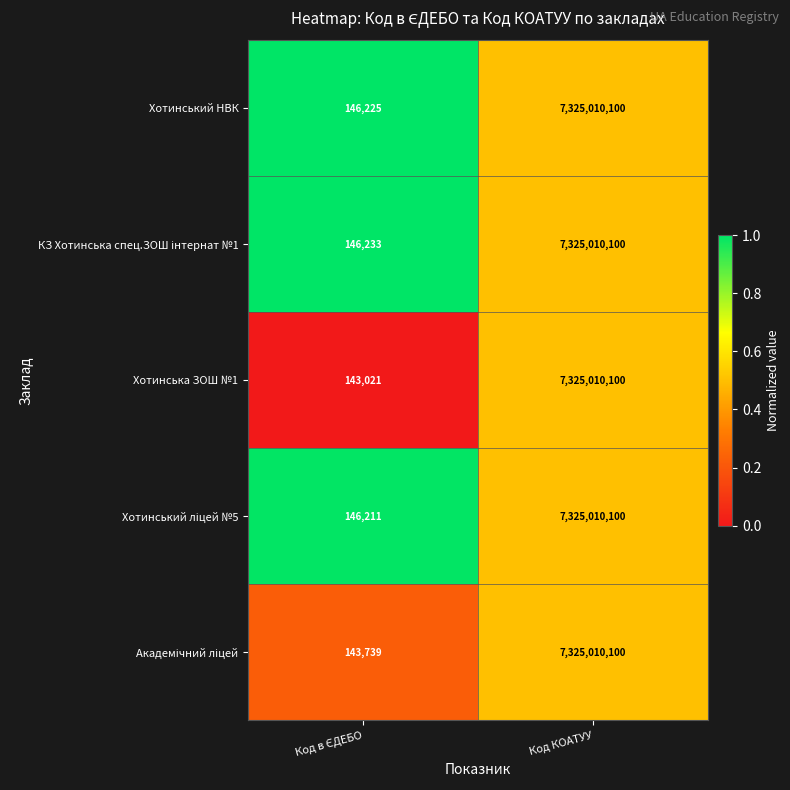

Which category has the highest value in the Хотинська ЗОШ №1 series?

Код КОАТУУ